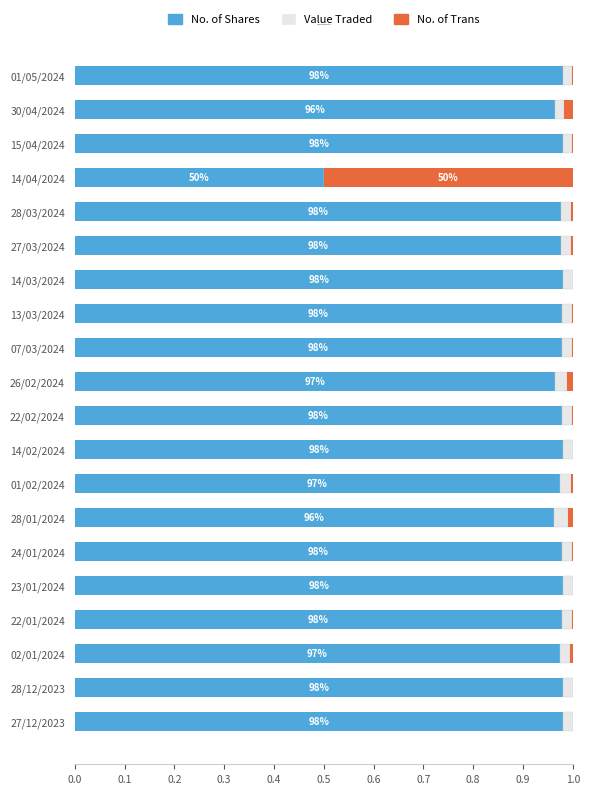

The No. of Shares series shows 1.3 at 13/03/2024. True or false?

False